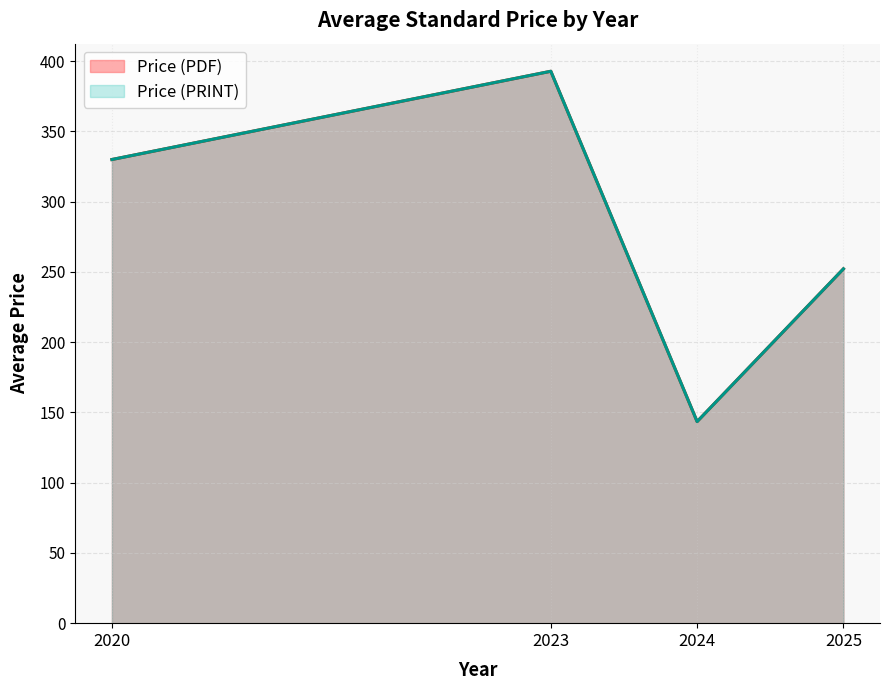

Does the chart have visible grid lines?

Yes